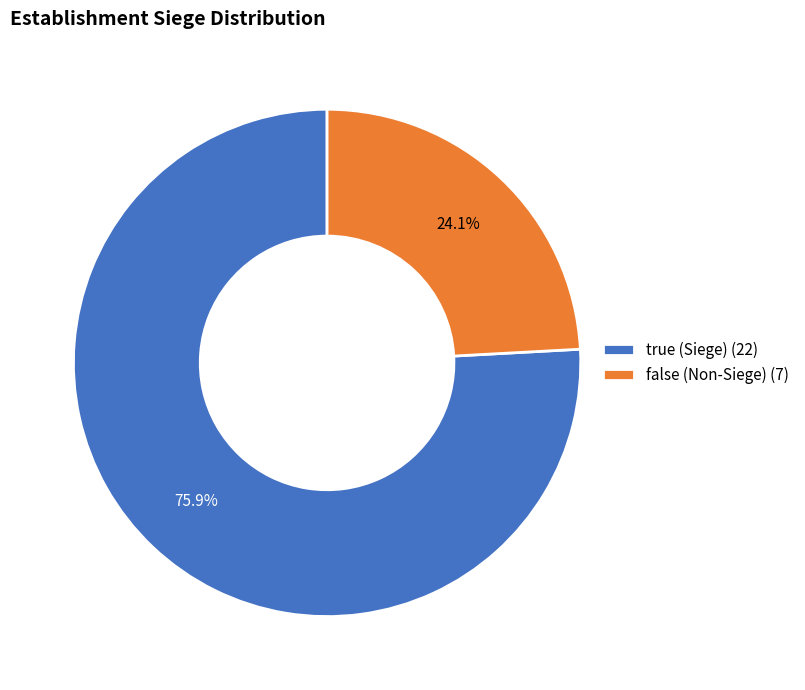

To the nearest percent, what is the difference between the true and false slice percentages?

52%